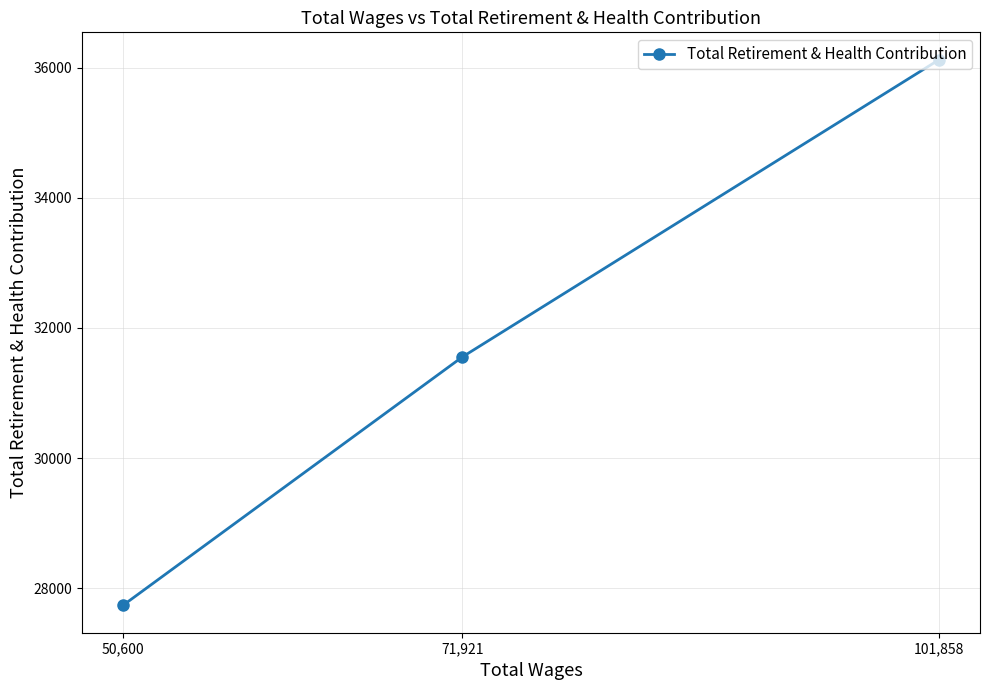

Does the chart have visible grid lines?

Yes